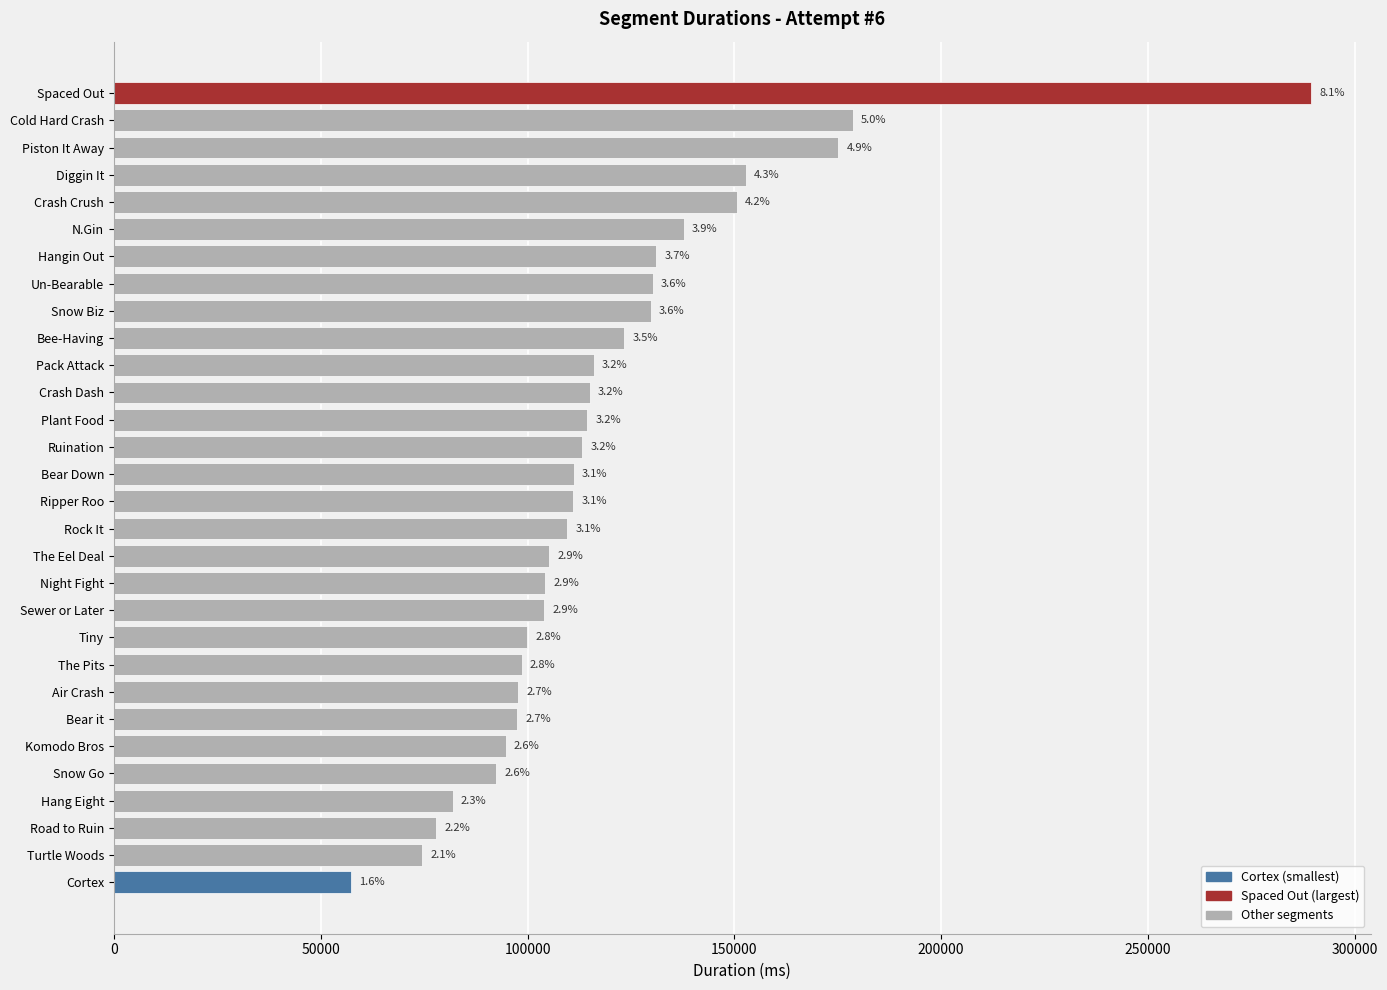

Are the bars grouped side by side (vs. stacked)?

No